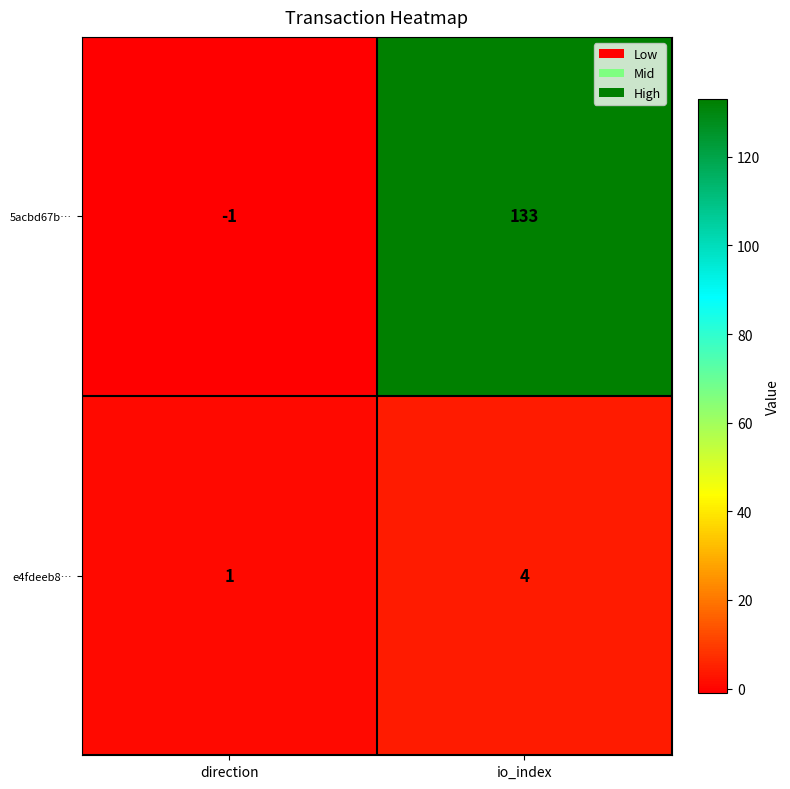

Which series has the largest total across all categories?

5acbd67b…